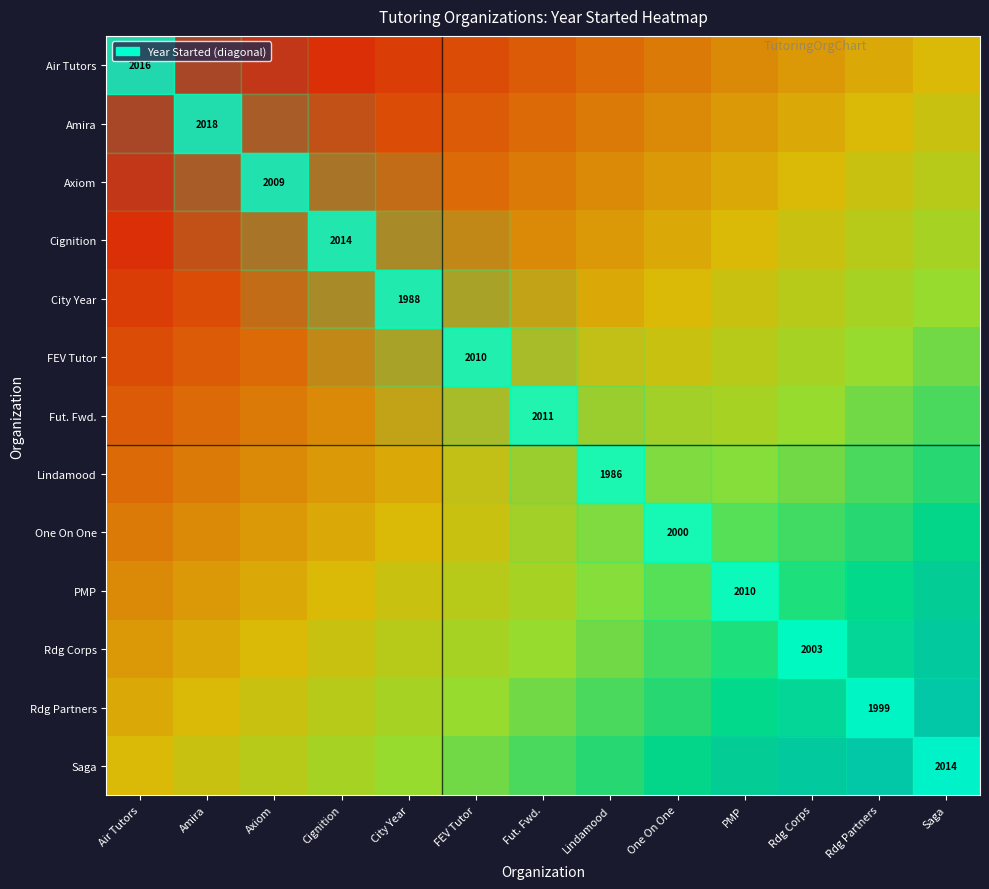

True or false: City Year has a value of 0.2 at Rdg Partners.

False